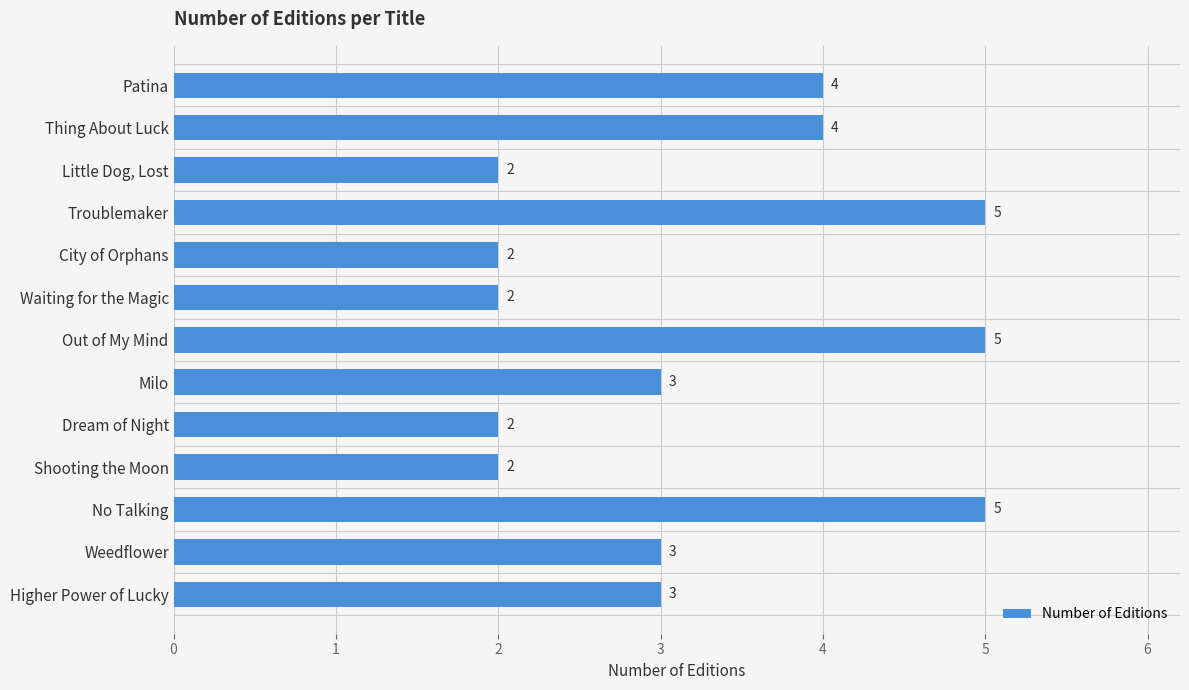

True or false: the data shows 4 at Patina.

True